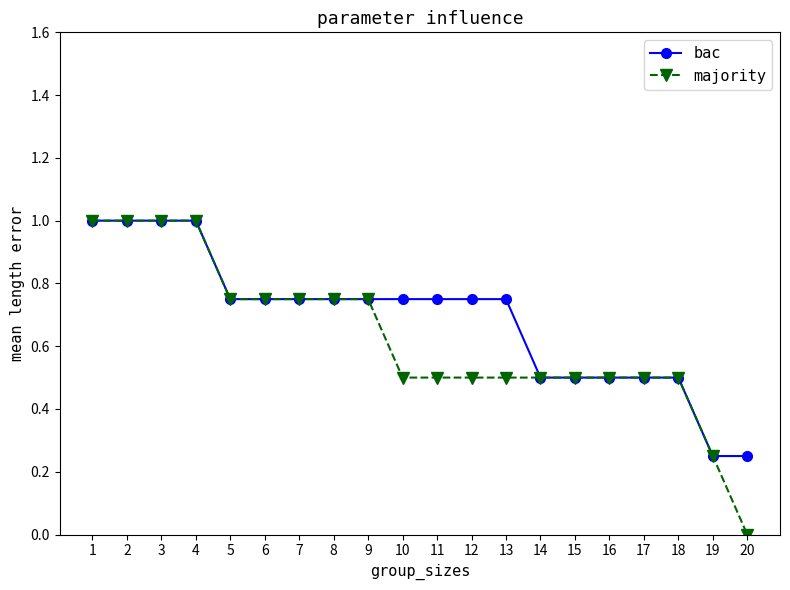

Count the bac values in the range 0 to 1.

20